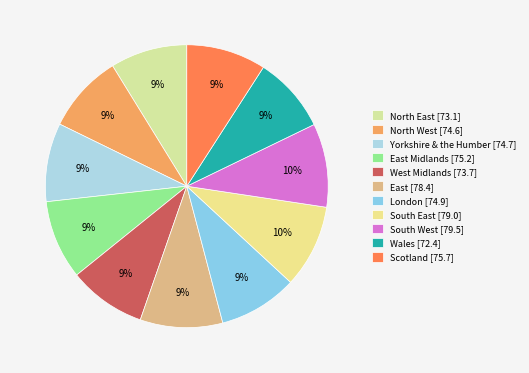

Count the number of slices in the pie.

11